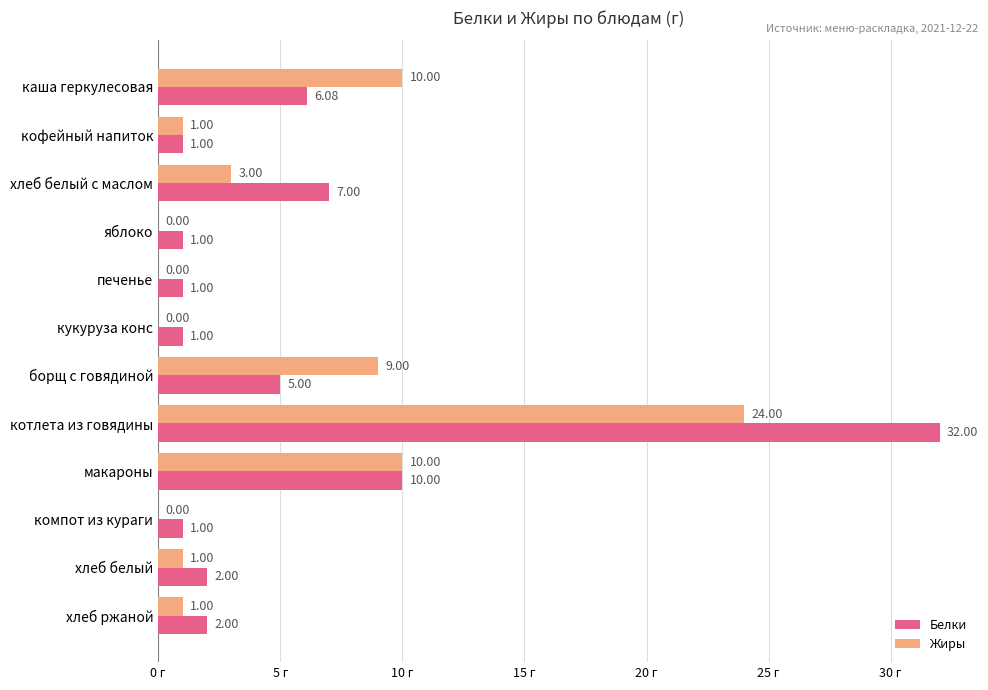

Which series has the largest total across all categories?

Белки